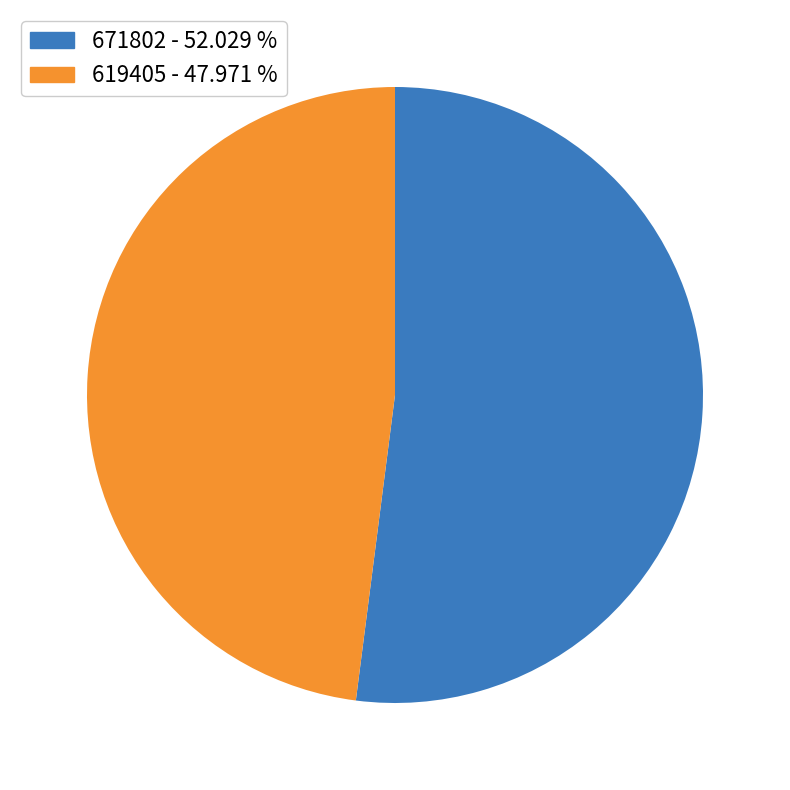

What is the smallest slice in the pie chart?

619405